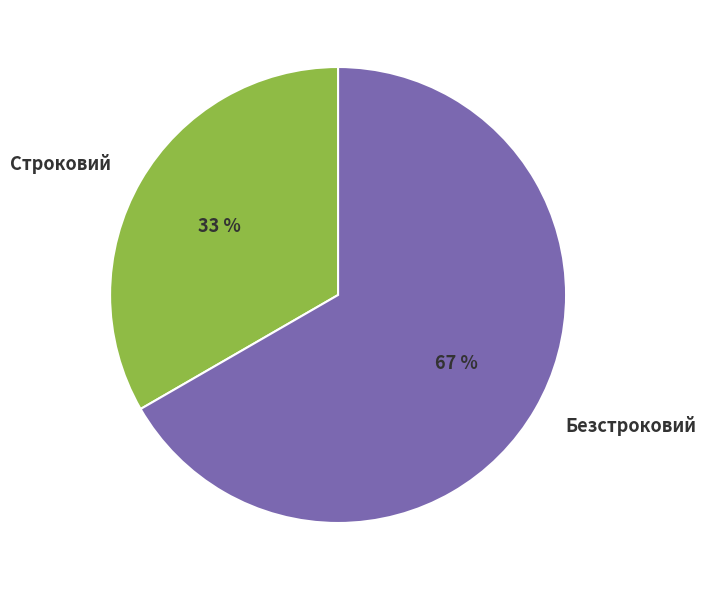

What is the majority slice?

Безстроковий